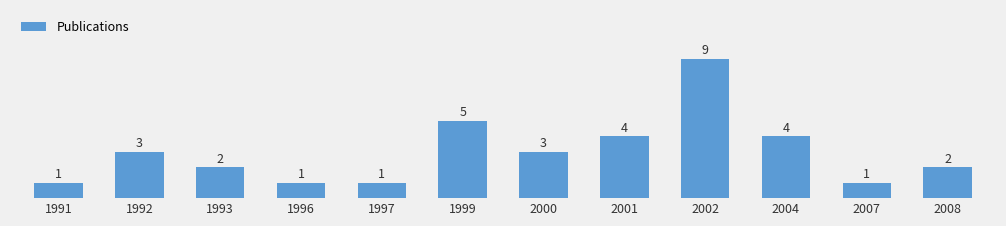

What is the value of the 5th bar from the left?

1